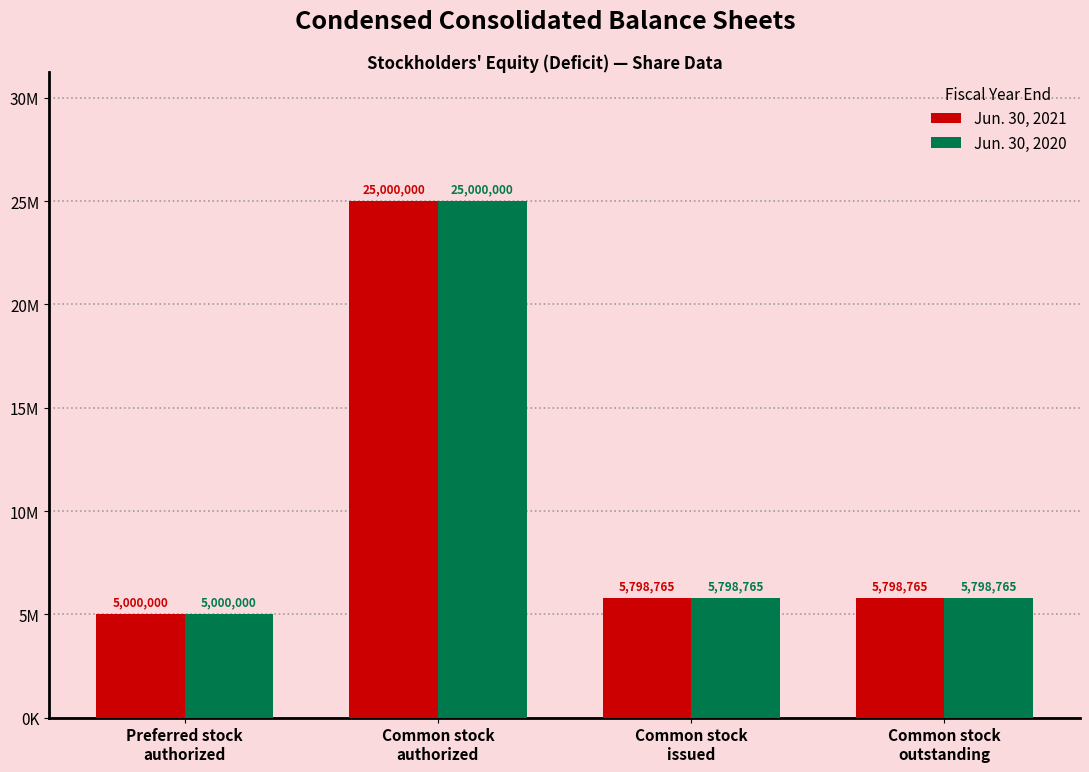

What are all the series names shown in the legend?

Jun. 30, 2021, Jun. 30, 2020